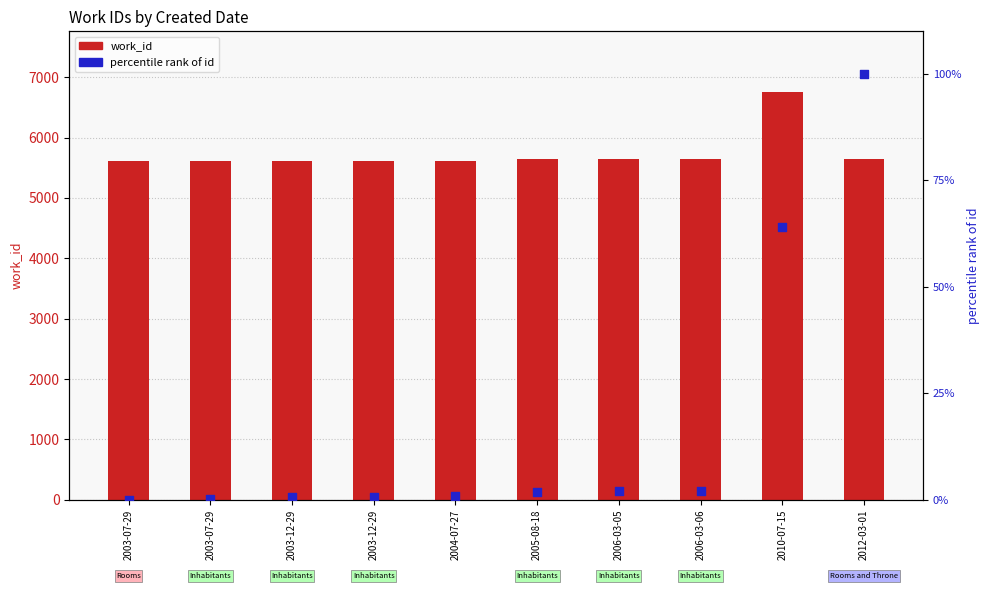

Which series has the widest spread of Y values?

work_id